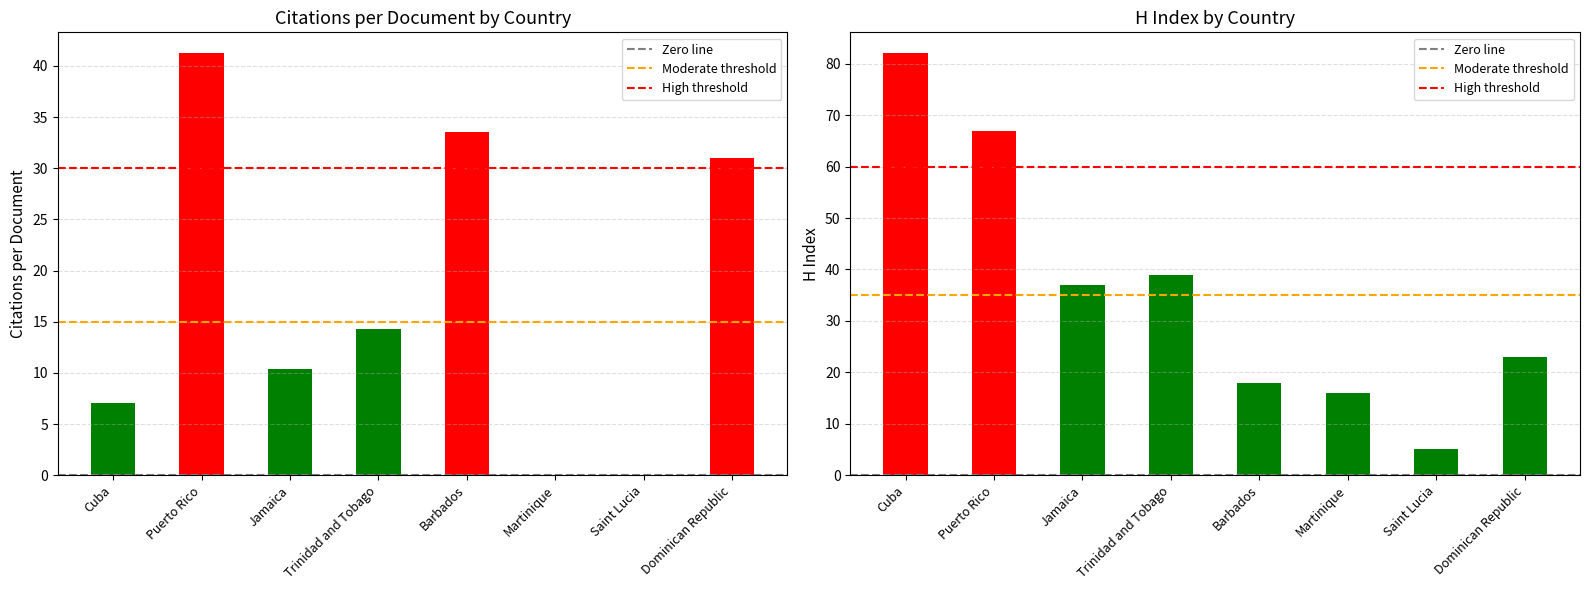

What is the value of the H index bar at the 3rd from the left?

37.0